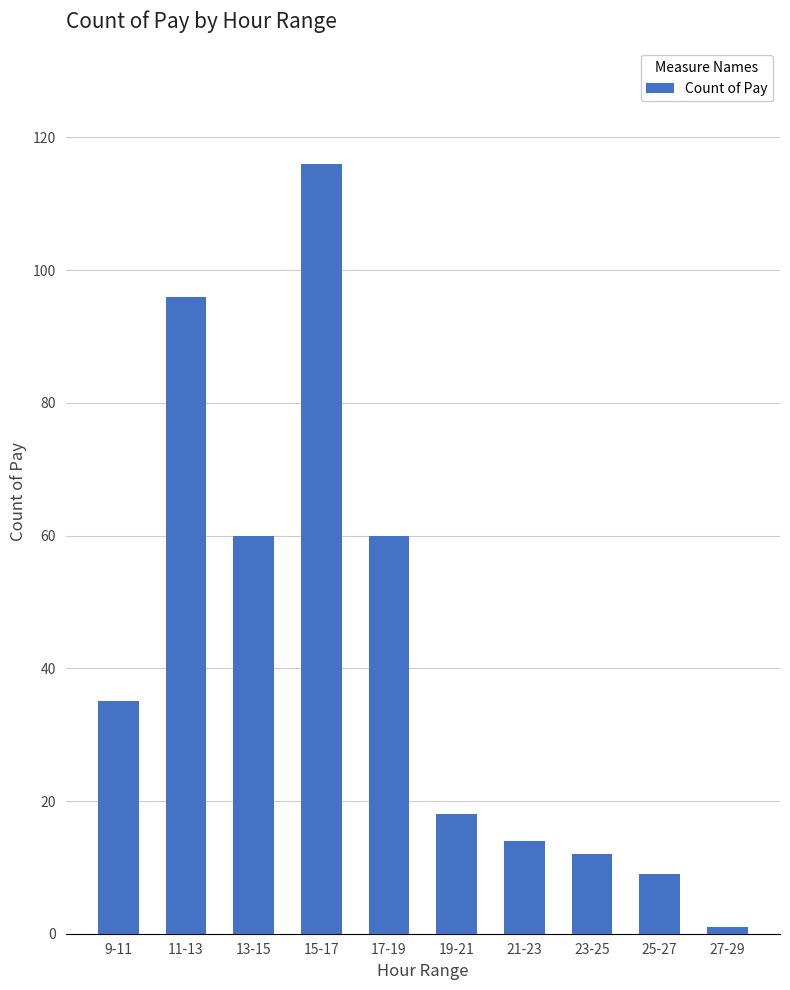

The chart shows a value of 12 at 23-25. True or false?

True